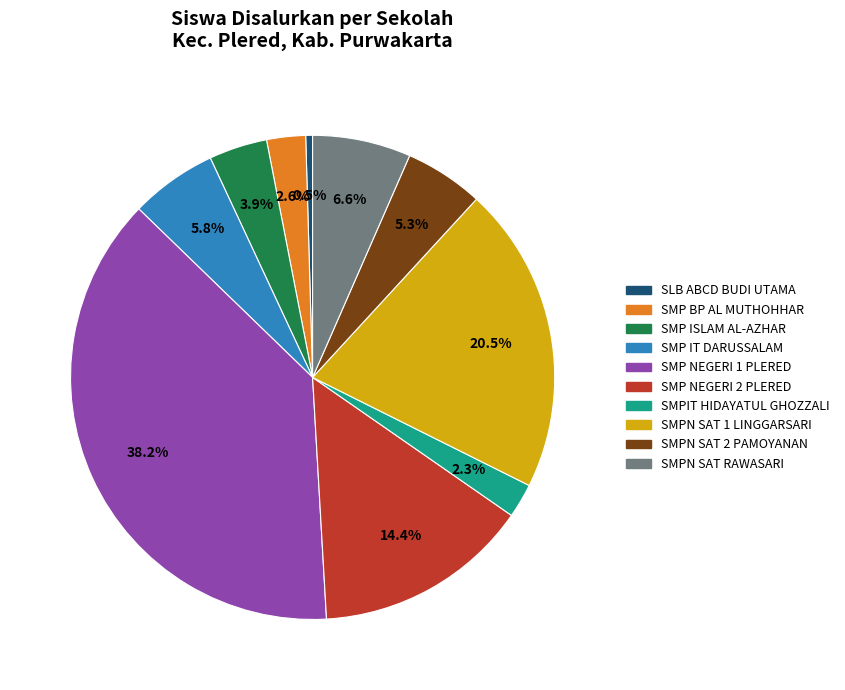

Is there a majority slice in this chart?

No